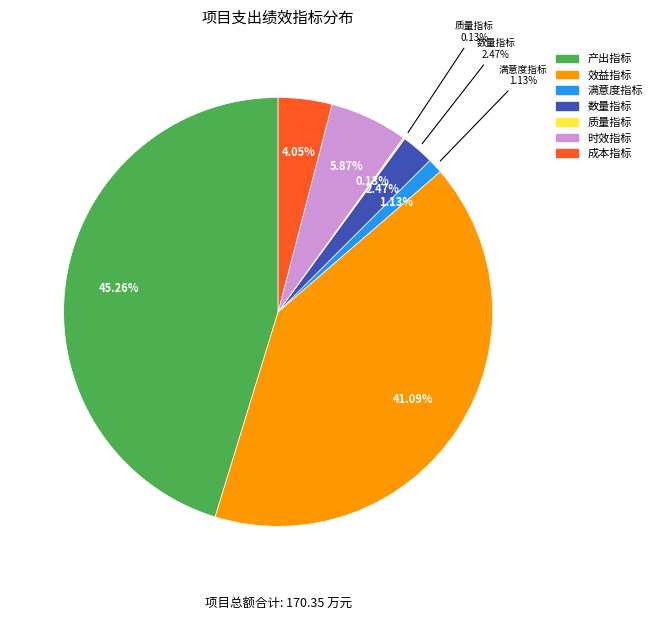

To the nearest percent, what is the difference between the largest and smallest slice percentages?

45%